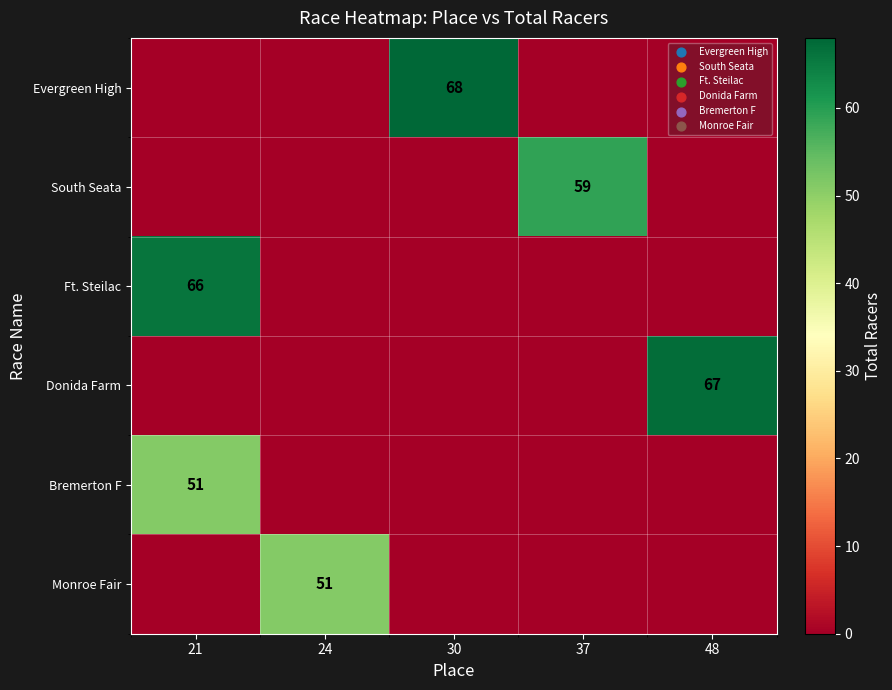

At how many categories does at least one series exceed 23?

5